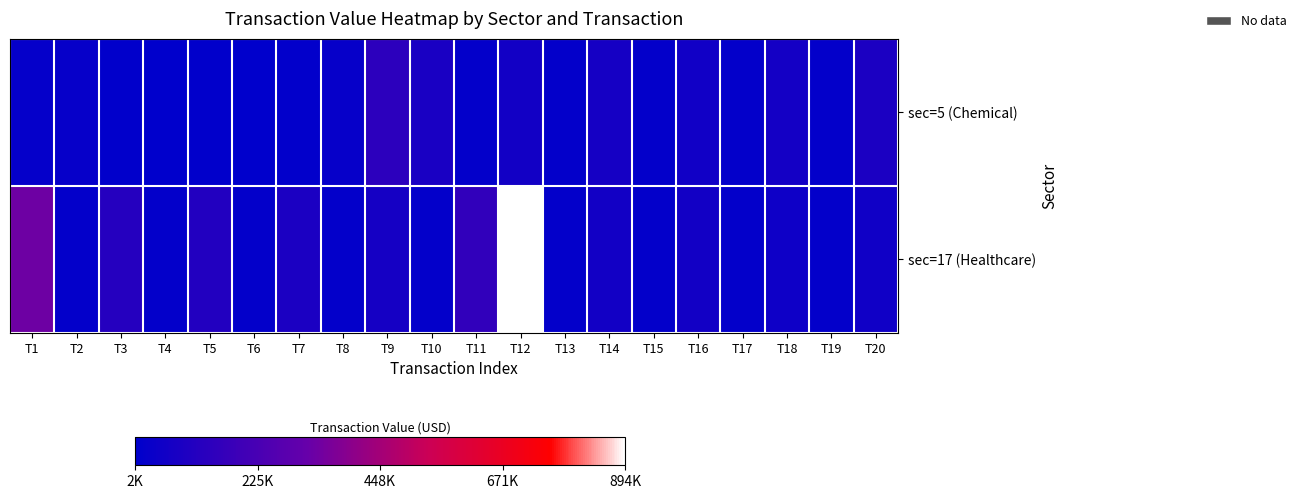

Which series changed the most between T5 and T9?

sec=5 (Chemical)